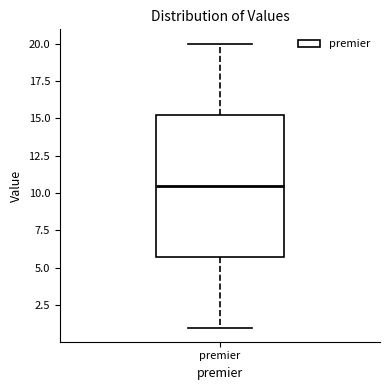

Where does the upper whisker of the box for premier end on the y-axis? The values are not printed on the chart, so give them approximately, as read against the axis.

20.0